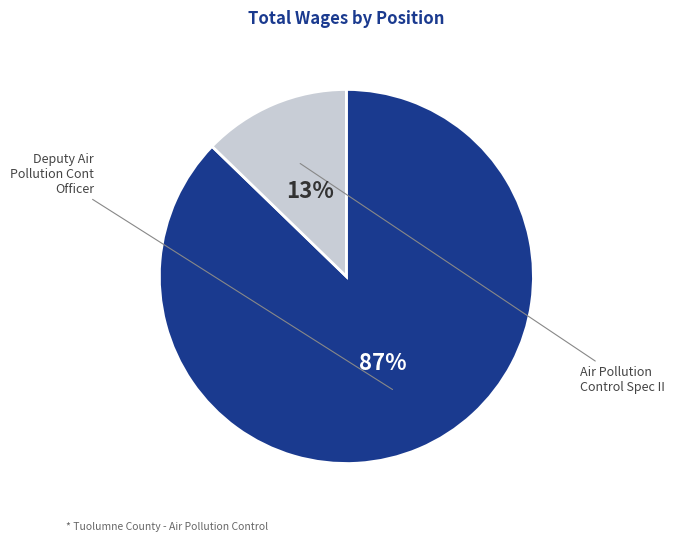

Which slice is the smallest?

Air Pollution Control Spec II